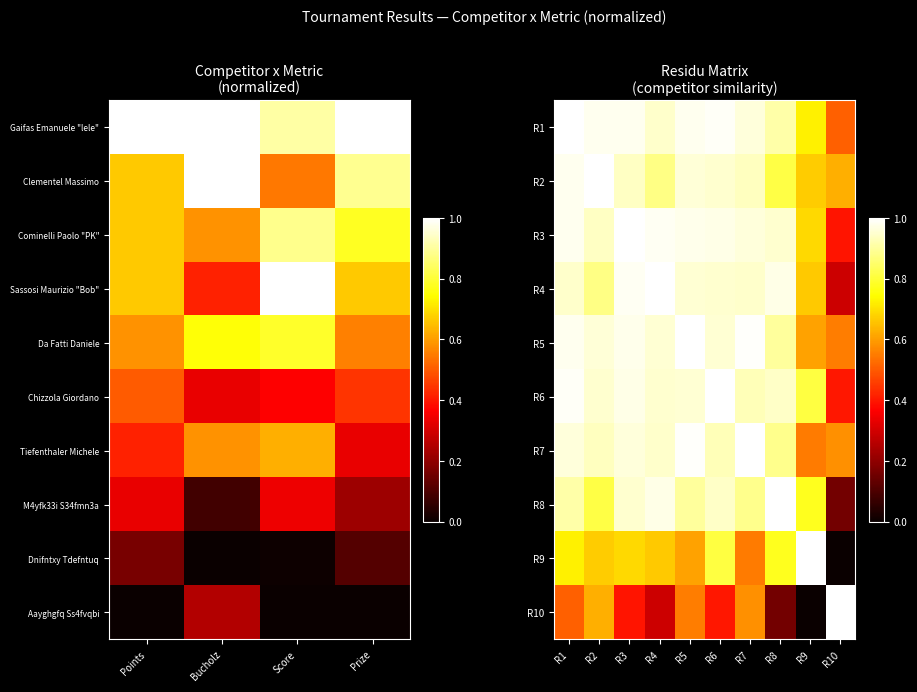

Reading left to right, extract all data points from this chart.

R1: R1=1.0	R2=1.0	R3=1.0	R4=0.9	R5=1.0	R6=1.0	R7=1.0	R8=0.9	R9=0.7	R10=0.5
R2: R1=1.0	R2=1.0	R3=0.9	R4=0.9	R5=1.0	R6=1.0	R7=0.9	R8=0.8	R9=0.7	R10=0.6
R3: R1=1.0	R2=0.9	R3=1.0	R4=1.0	R5=1.0	R6=1.0	R7=1.0	R8=0.9	R9=0.7	R10=0.4
R4: R1=0.9	R2=0.9	R3=1.0	R4=1.0	R5=1.0	R6=0.9	R7=0.9	R8=1.0	R9=0.7	R10=0.3
R5: R1=1.0	R2=1.0	R3=1.0	R4=1.0	R5=1.0	R6=1.0	R7=1.0	R8=0.9	R9=0.6	R10=0.6
R6: R1=1.0	R2=1.0	R3=1.0	R4=0.9	R5=1.0	R6=1.0	R7=0.9	R8=0.9	R9=0.8	R10=0.4
R7: R1=1.0	R2=0.9	R3=1.0	R4=0.9	R5=1.0	R6=0.9	R7=1.0	R8=0.9	R9=0.5	R10=0.6
R8: R1=0.9	R2=0.8	R3=0.9	R4=1.0	R5=0.9	R6=0.9	R7=0.9	R8=1.0	R9=0.8	R10=0.2
R9: R1=0.7	R2=0.7	R3=0.7	R4=0.7	R5=0.6	R6=0.8	R7=0.5	R8=0.8	R9=1.0	R10=0.0
R10: R1=0.5	R2=0.6	R3=0.4	R4=0.3	R5=0.6	R6=0.4	R7=0.6	R8=0.2	R9=0.0	R10=1.0